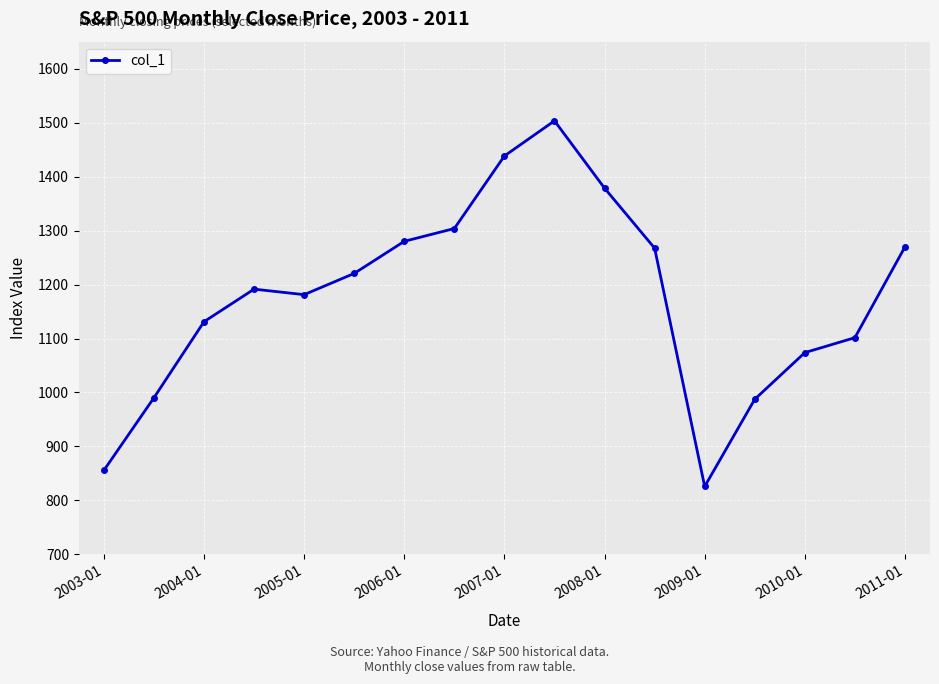

How many data points are above 1191?

9